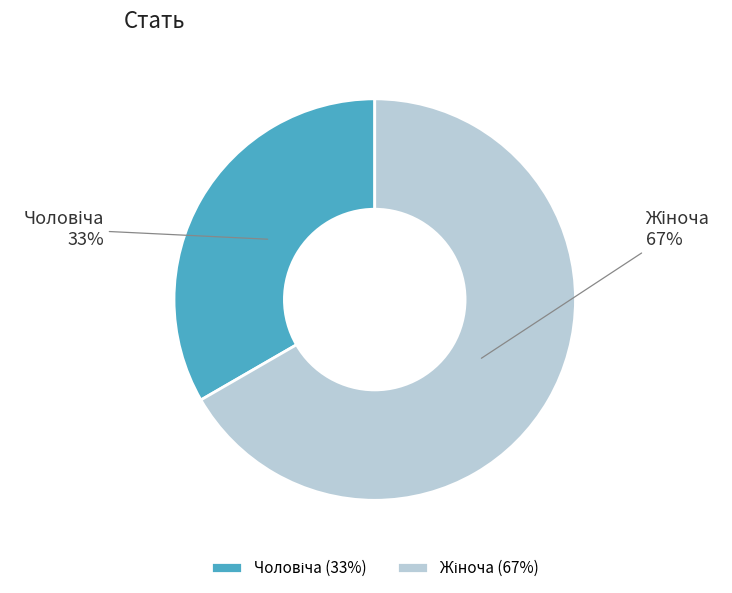

How many slices are in this pie chart?

2